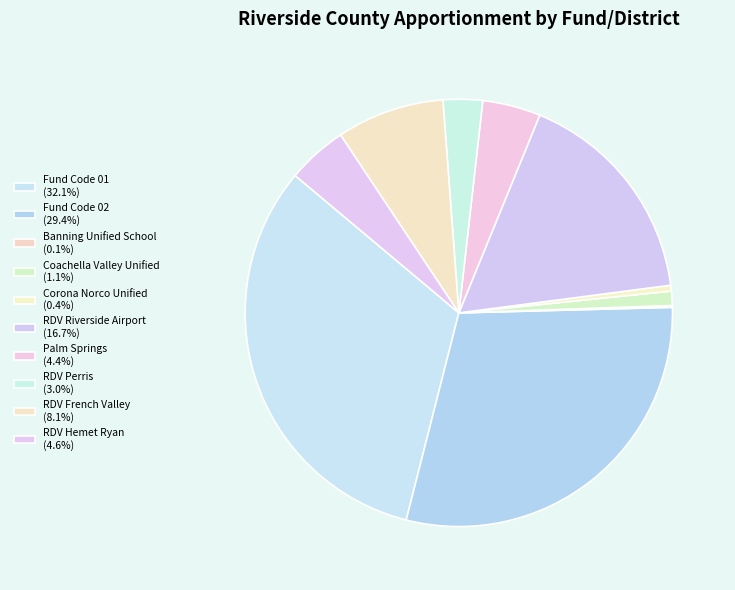

To the nearest percent, what is the average slice percentage?

10%